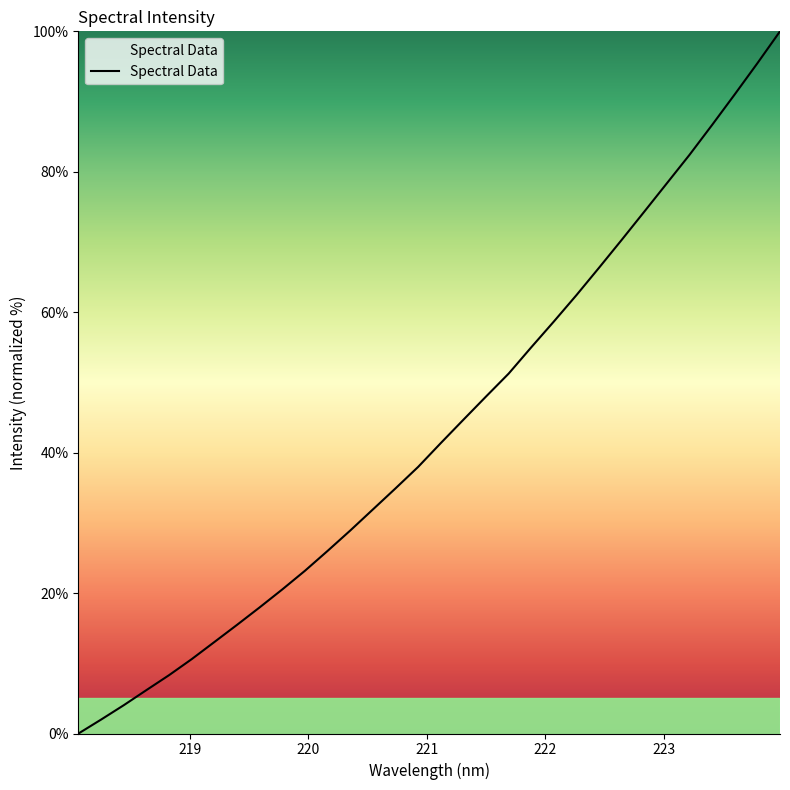

What is the difference between the maximum and minimum values?

100.0